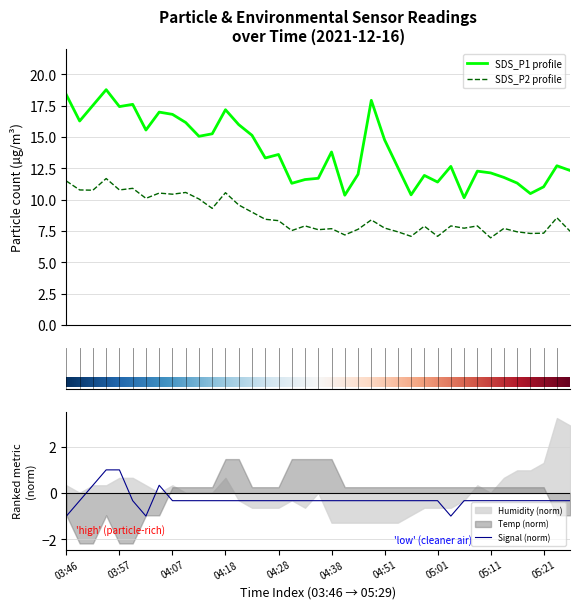

Reading left to right, what are all the values shown in this chart?

SDS_P1: 18.4	16.3	17.5	18.8	17.4	17.6	15.6	17.0	16.8	16.1	15.1	15.2	17.2	16.0	15.1	13.3	13.6	11.3	11.6	11.7	13.8	10.3	12.0	17.9	14.8	12.6	10.4	11.9	11.4	12.7	10.2	12.3	12.1	11.8	11.3	10.5	11.0	12.7	12.3
SDS_P2: 11.5	10.8	10.8	11.7	10.8	10.9	10.1	10.5	10.4	10.6	10.1	9.3	10.6	9.6	9.0	8.4	8.3	7.5	7.9	7.6	7.7	7.2	7.6	8.4	7.7	7.4	7.1	7.9	7.1	7.9	7.7	7.9	7.0	7.7	7.4	7.3	7.3	8.6	7.5